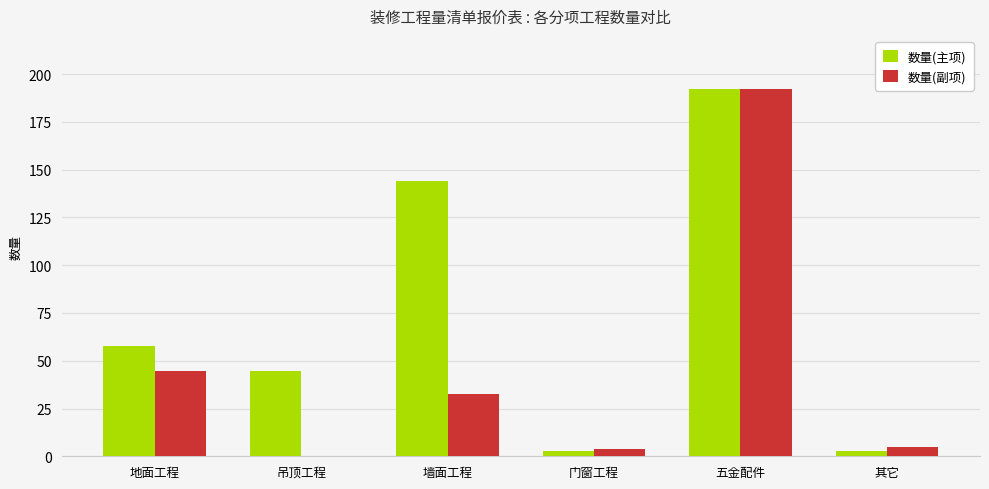

The 数量(主项) series shows 57.9 at 地面工程. True or false?

True